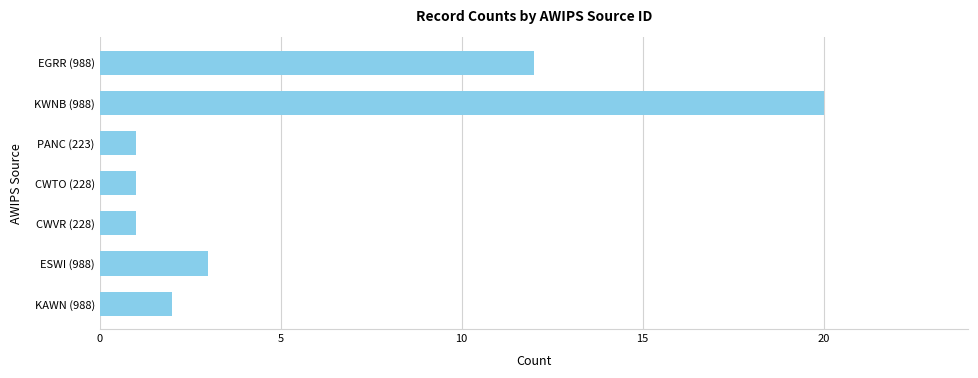

What is the difference between the maximum and second lowest values?

19